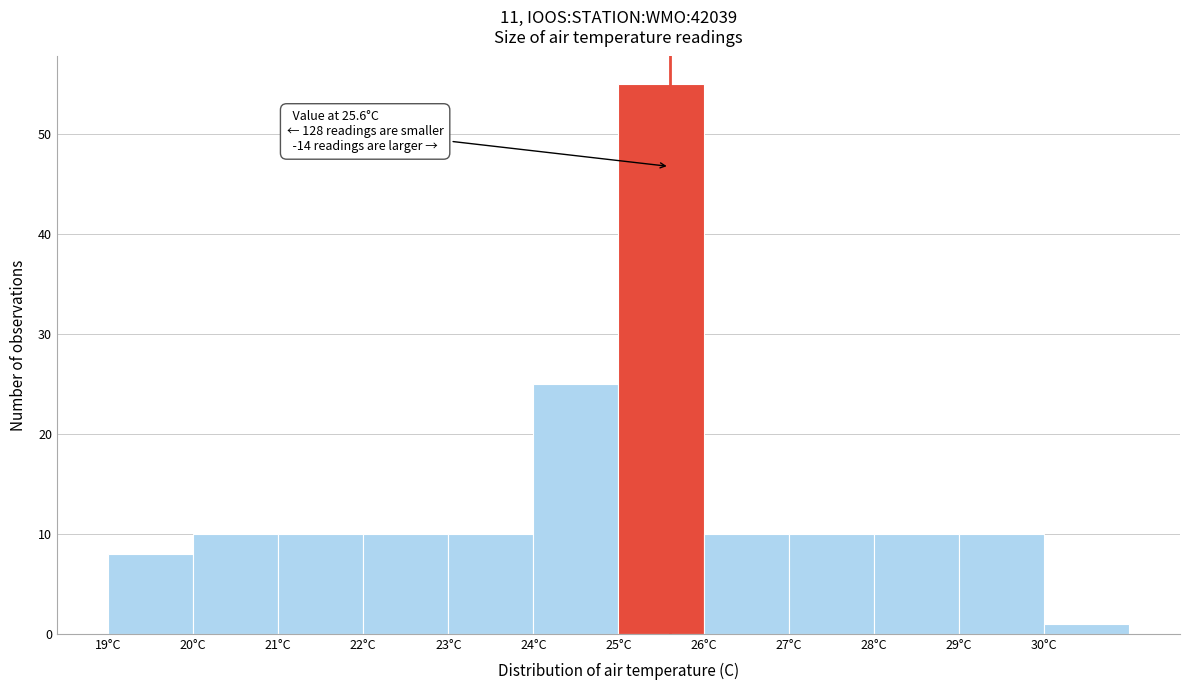

Over which range of the x-axis is the bar tallest?

25 to 26